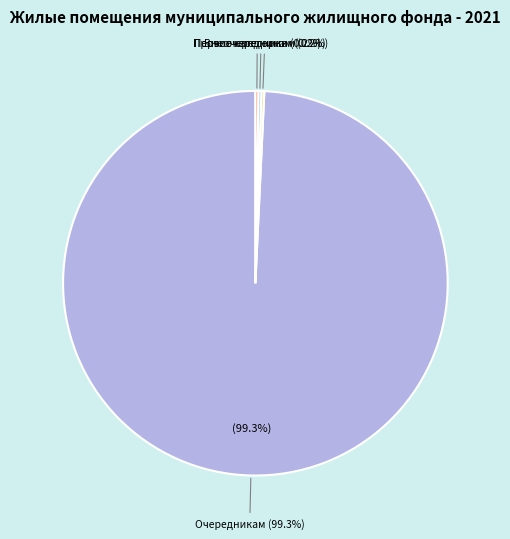

What portion of the pie excludes Переселенным из аварийного?

100.0%